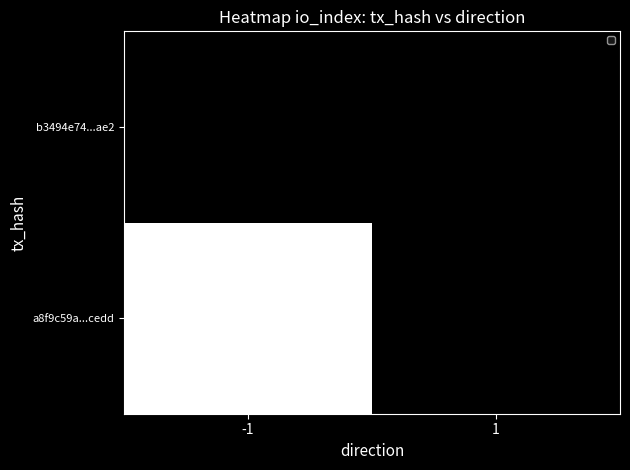

What is the average value of the a8f9c59a77696972bc6a5160e3e86ff0911cedd series?

28